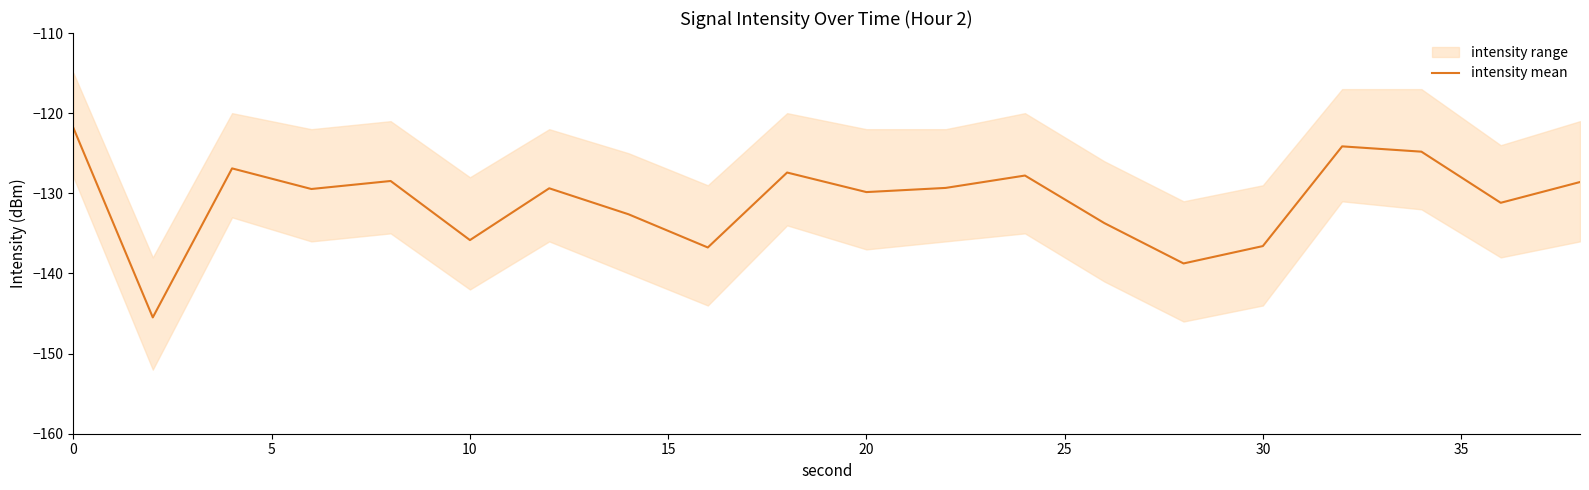

True or false: intensity mean has a value of -61.9 at 0.

False